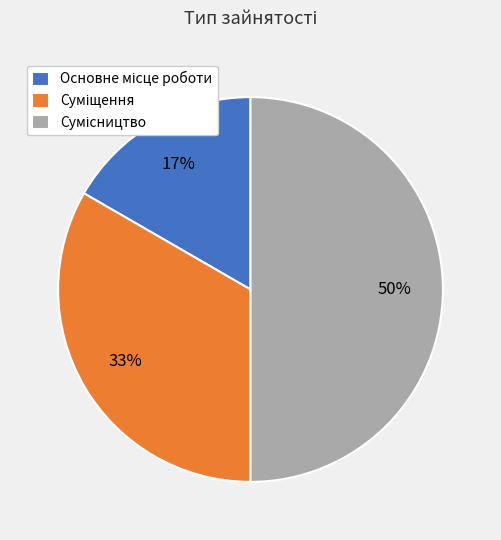

To the nearest percent, what is the average slice percentage?

33%